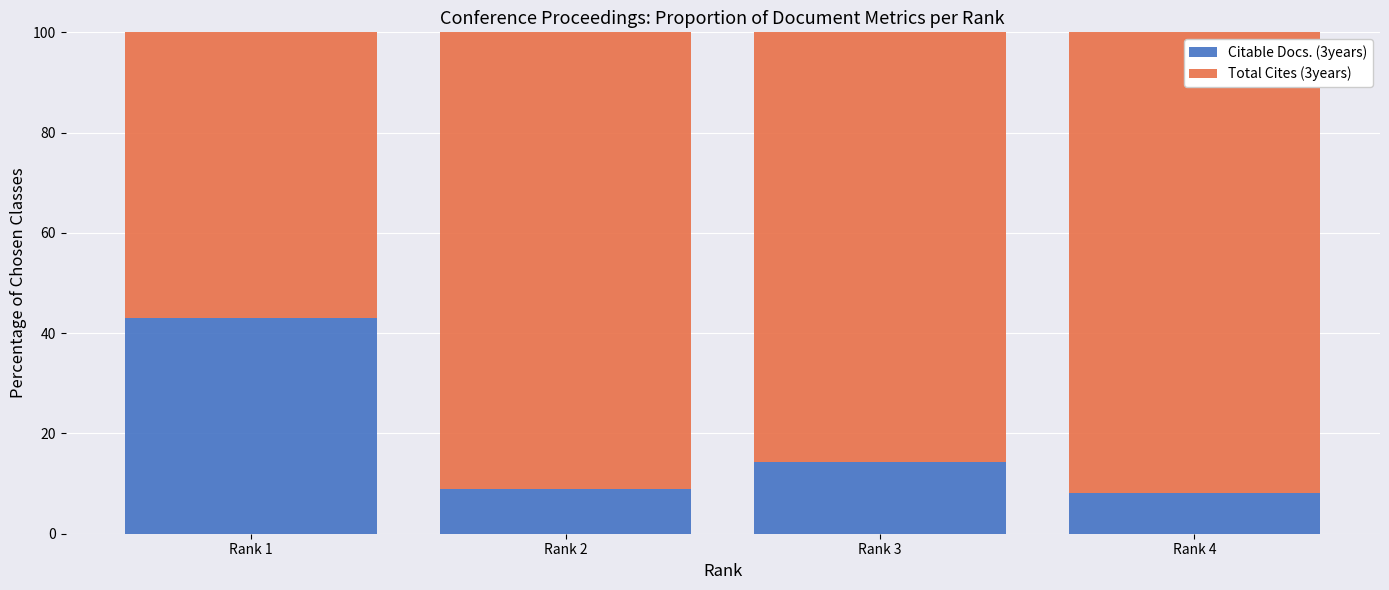

Where is Citable Docs. (3years) nearest to the value 25?

Rank 3